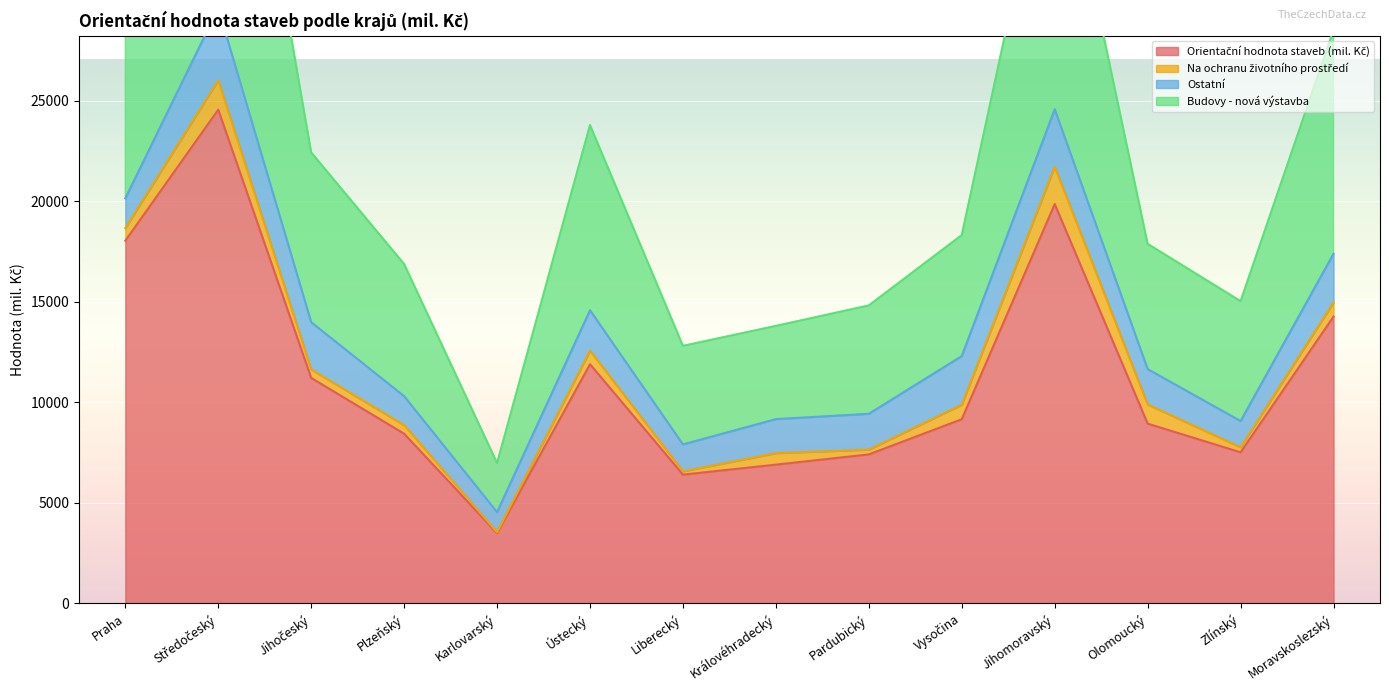

What value does the Orientační hodnota staveb (mil. Kč) series have at Jihočeský, to the nearest 10?

11220